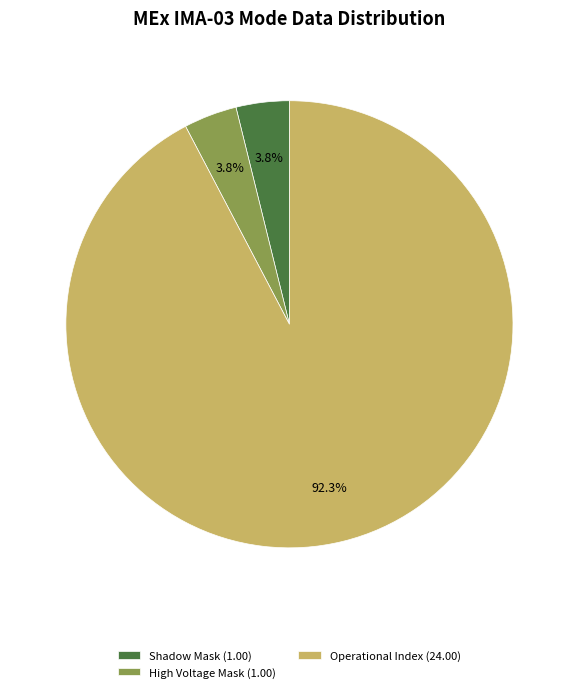

Which has a higher value, Operational Index (24.00) or High Voltage Mask (1.00)?

Operational Index (24.00)